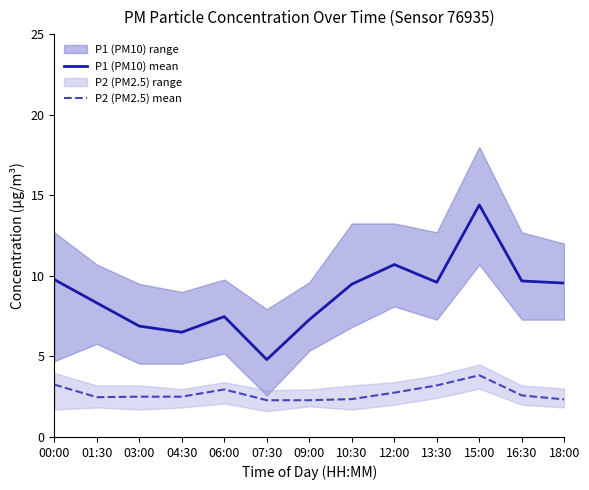

What position from the right is 10:30?

6